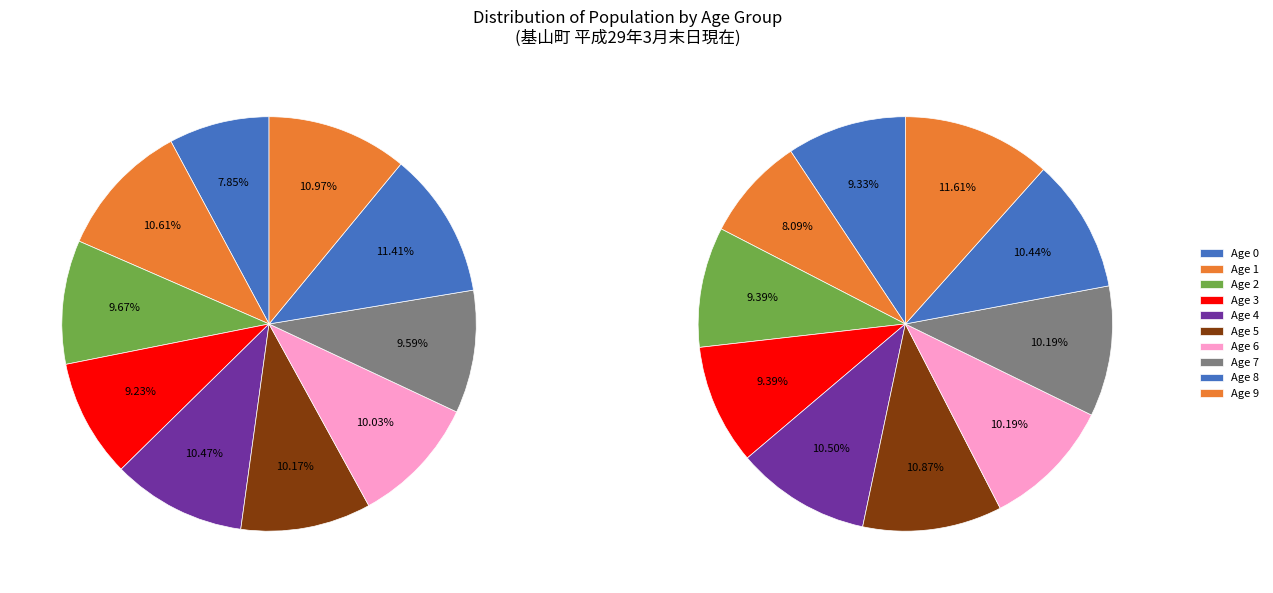

True or false: 15 accounts for 1% of the total.

False